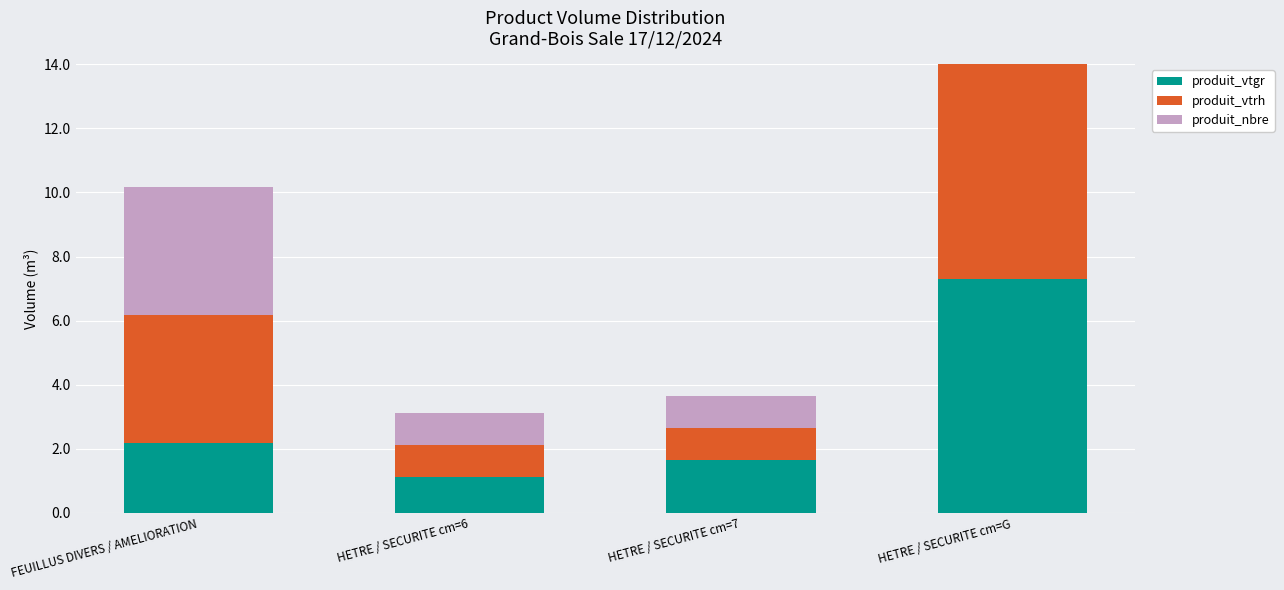

Which label corresponds to the smallest value in the chart?

HETRE / SECURITE cm=6